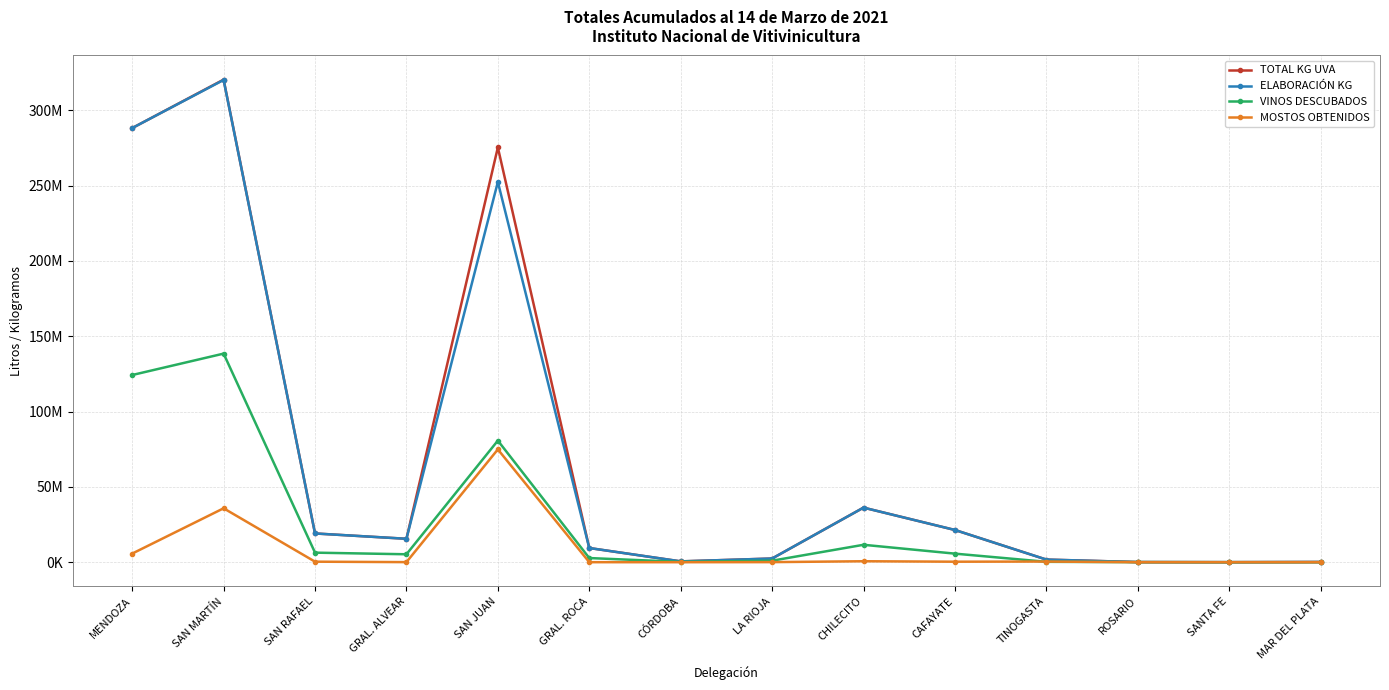

What is the maximum value for MOSTOS OBTENIDOS?

74879665